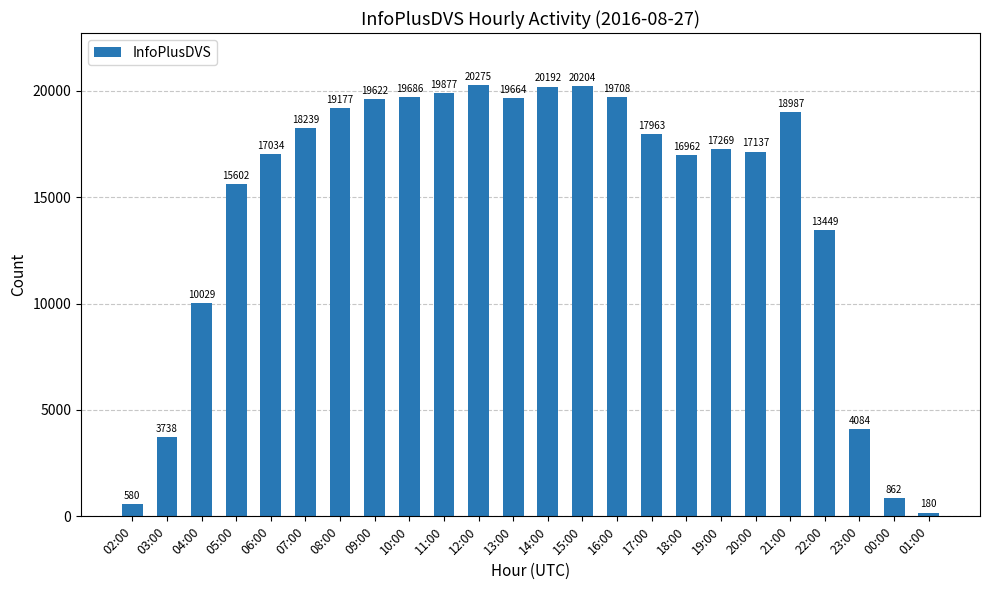

What is the average value?

14605